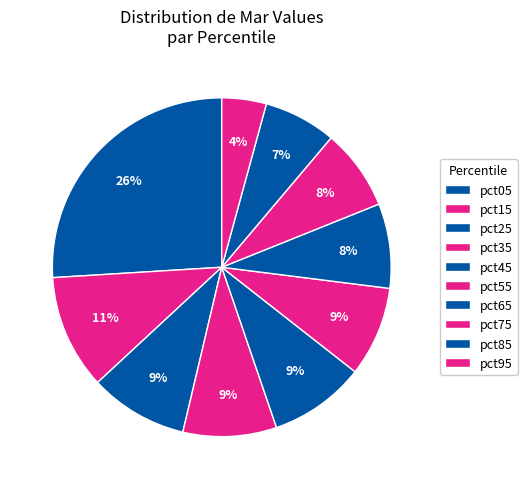

Is the sum of pct35 and pct75 greater than half?

No